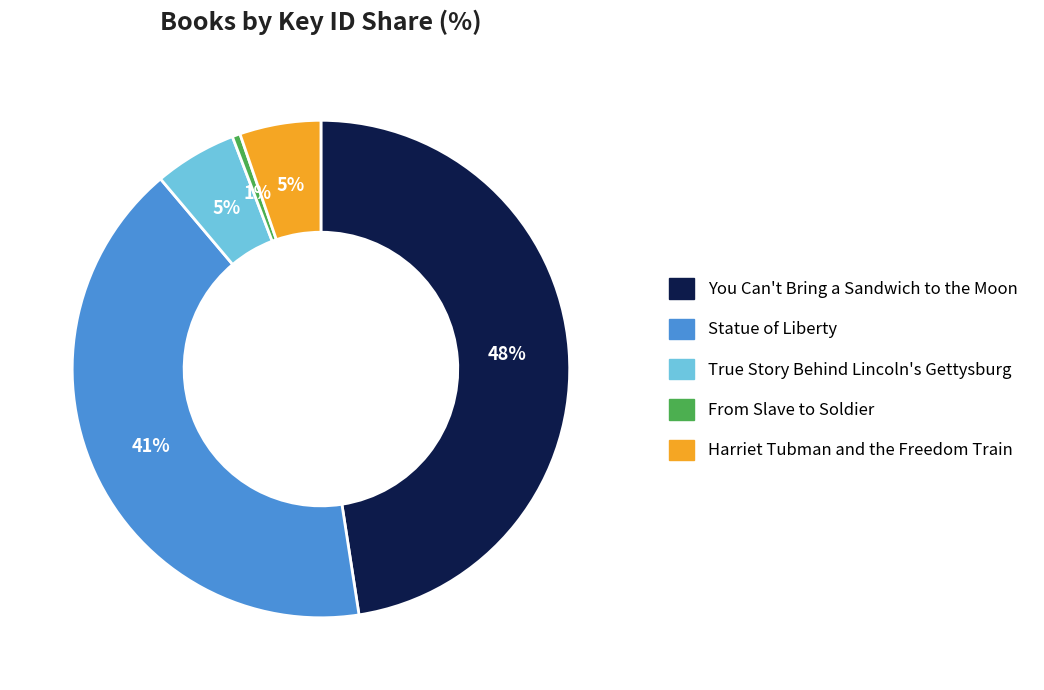

To the nearest percent, what percentage of the pie is True Story Behind Lincoln's Gettysburg?

5%